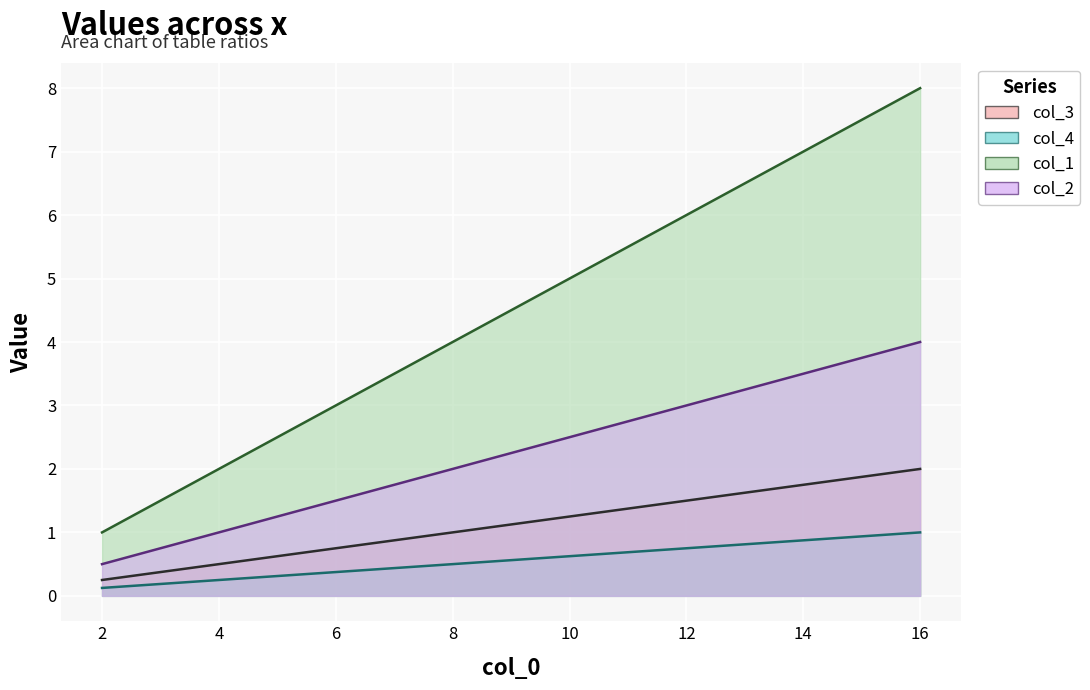

What is the value of the col_3 point at the 1st from the left?

0.2